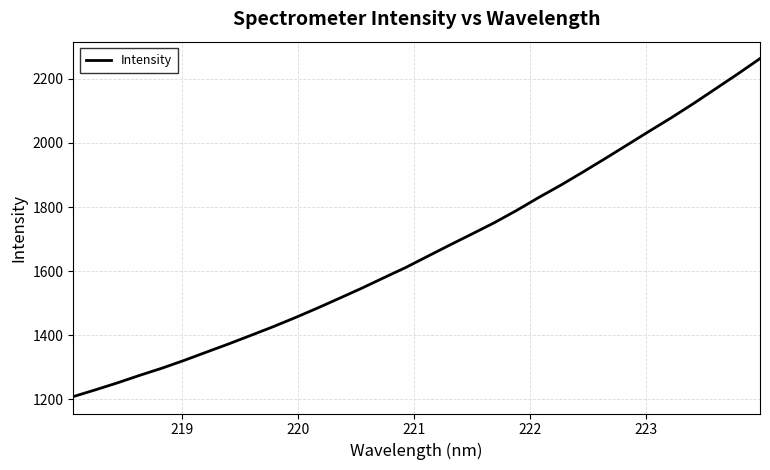

What is the maximum value shown in the chart?

2263.2